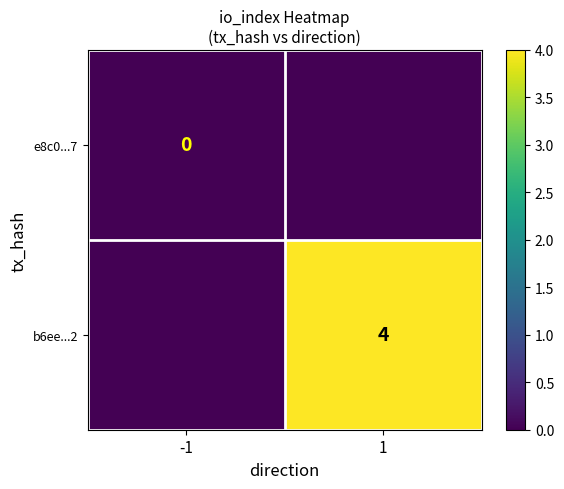

The value of b6ee...2 at 1 is 4. True or false?

True